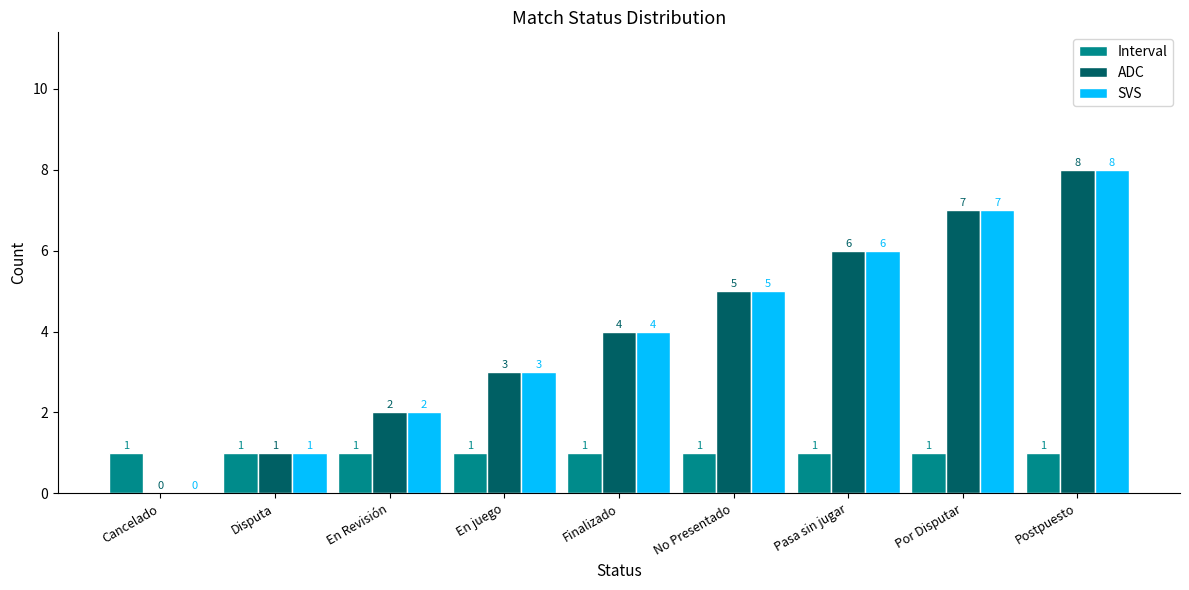

How many distinct data groups are displayed?

3